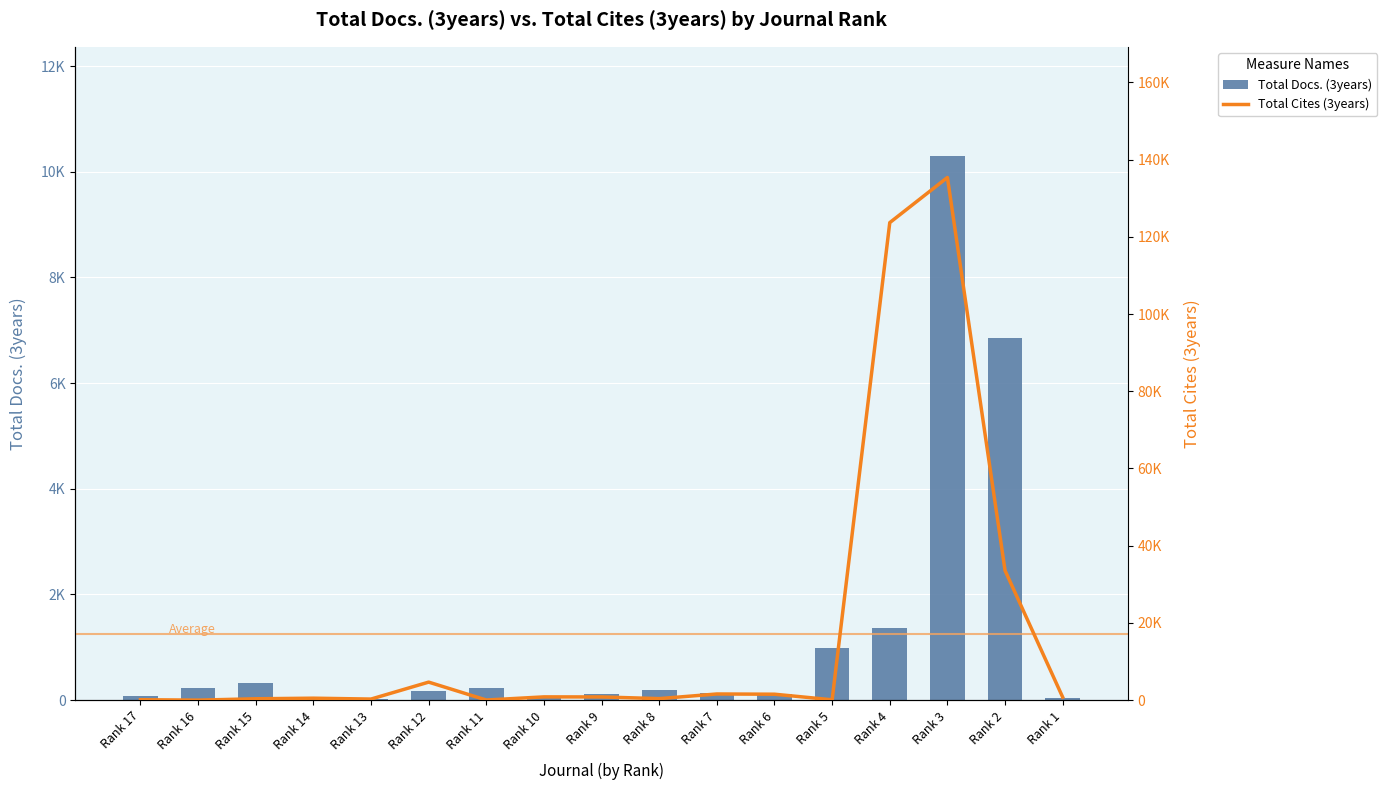

At which category is the sum across all series the highest?

Rank 3